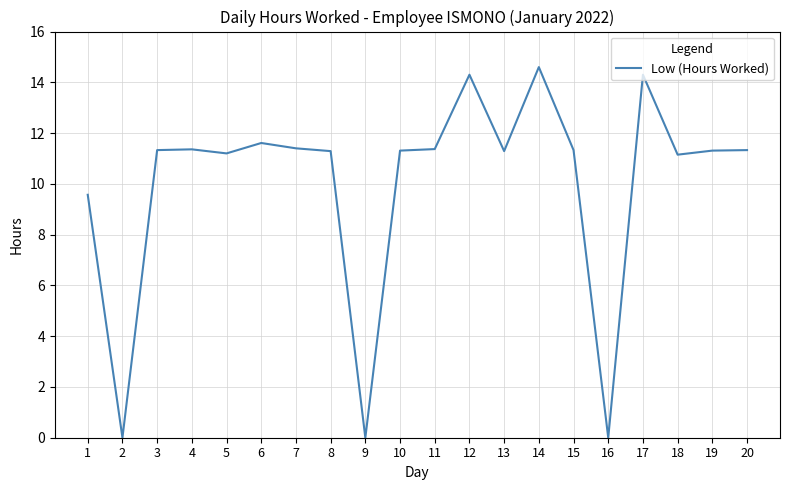

At which category does the data reach its first local valley?

2